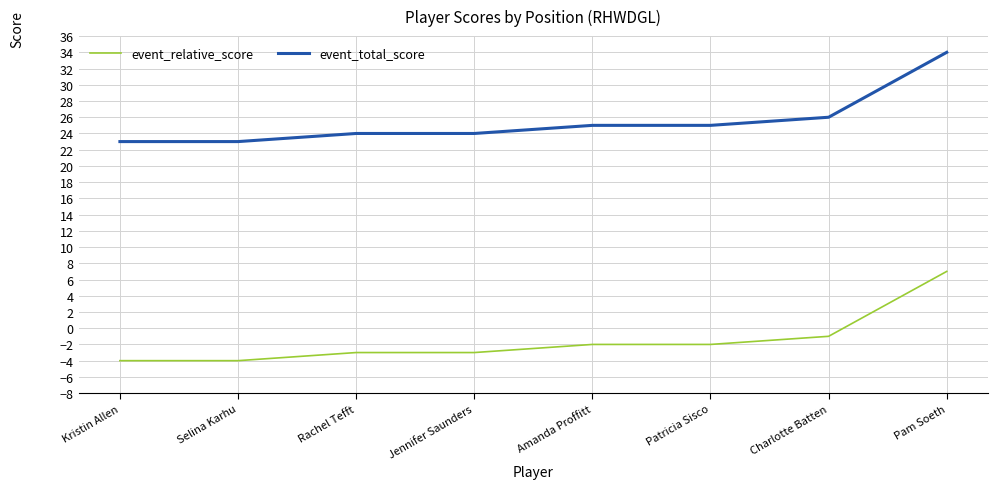

List the series in order of their overall mean, highest first.

event_total_score, event_relative_score